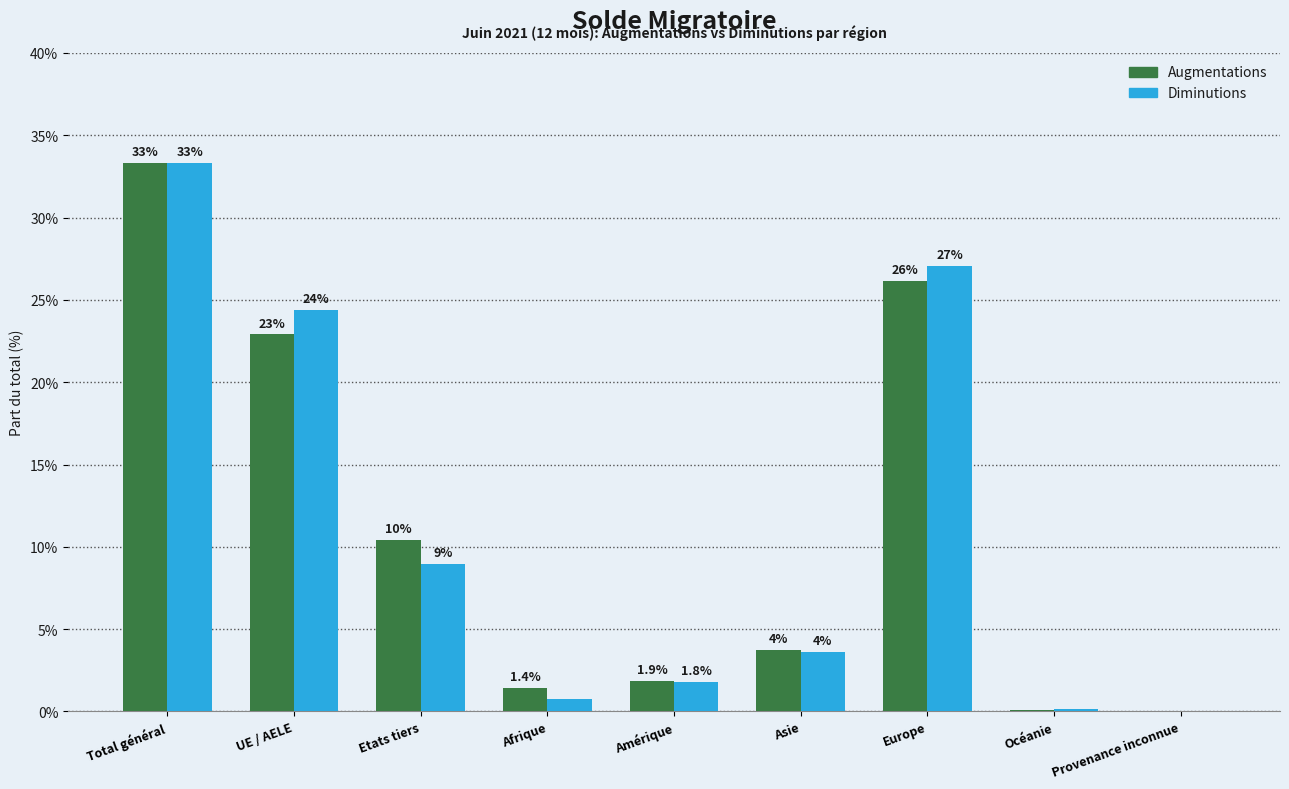

Is the value of Diminutions at Asie greater than the value of Augmentations at Total général?

No